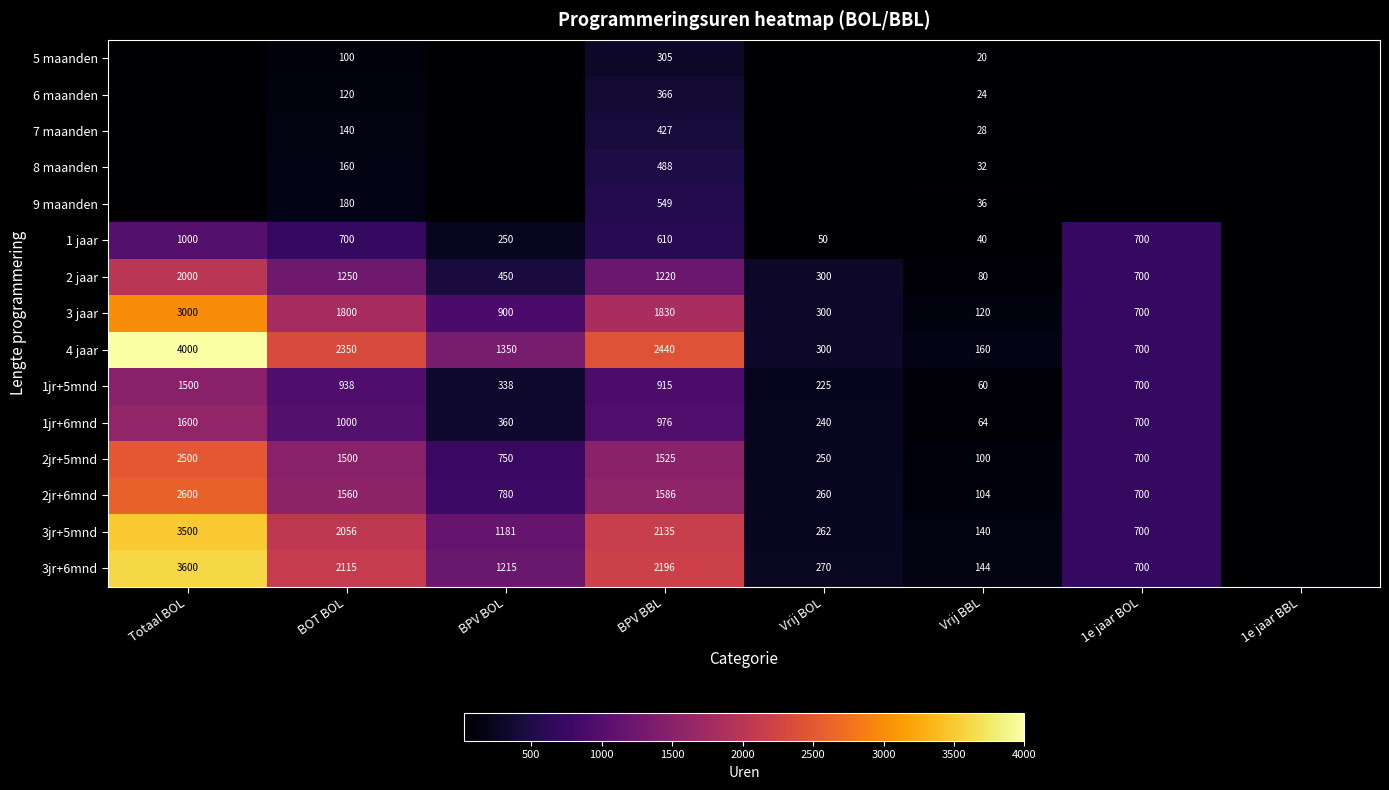

What is the sum of the 7 maanden values at BPV BBL and BOT BOL?

567